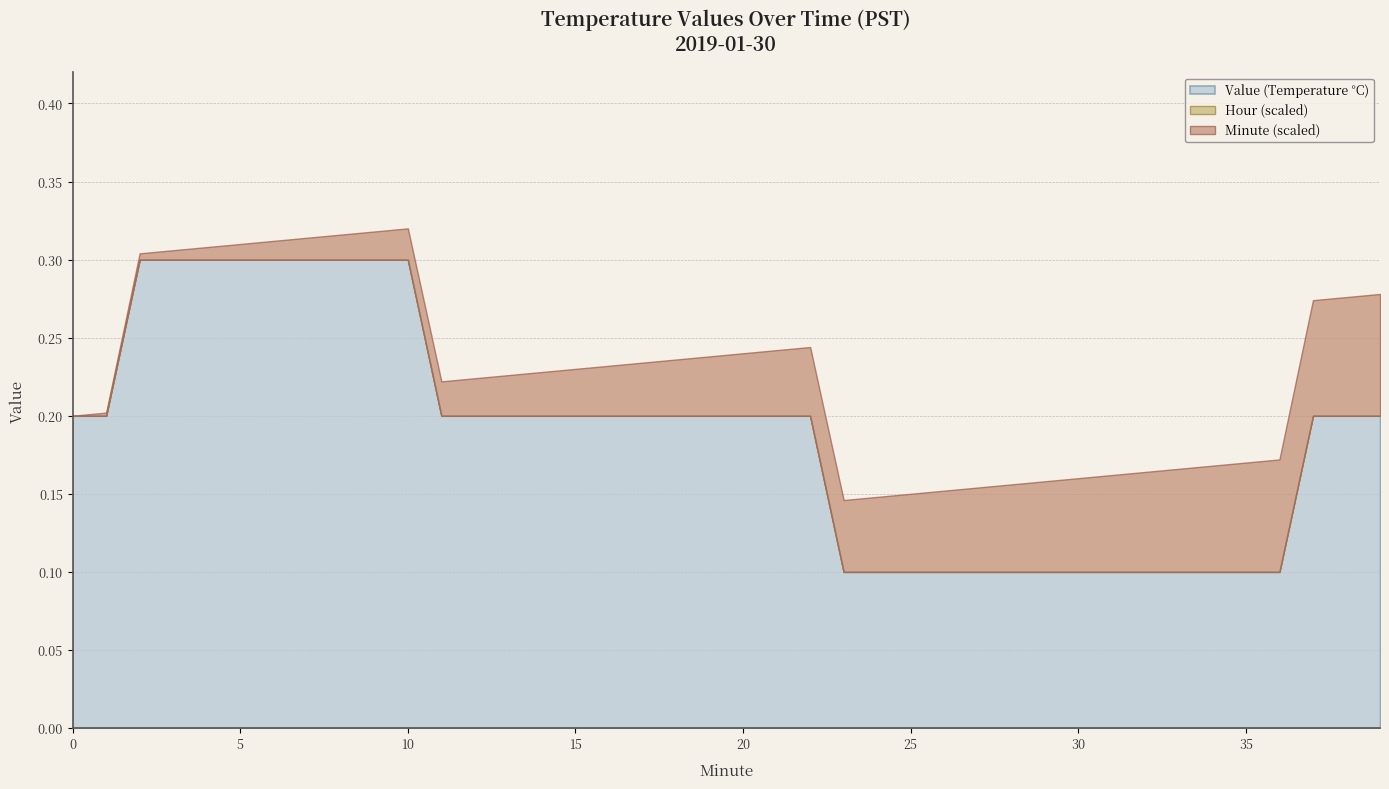

What is the minimum value for Value?

0.1